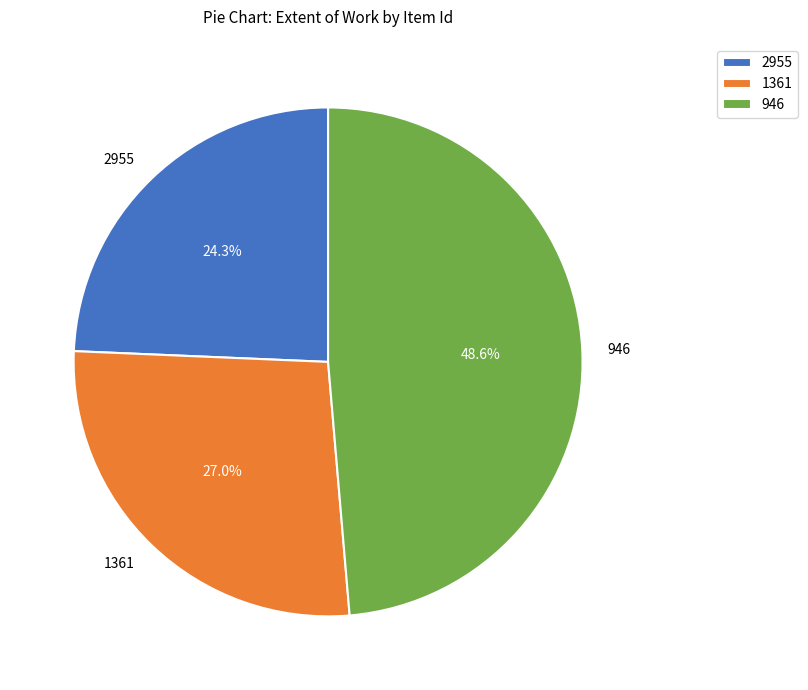

Do 946 and 2955 together represent more than half of the pie?

Yes